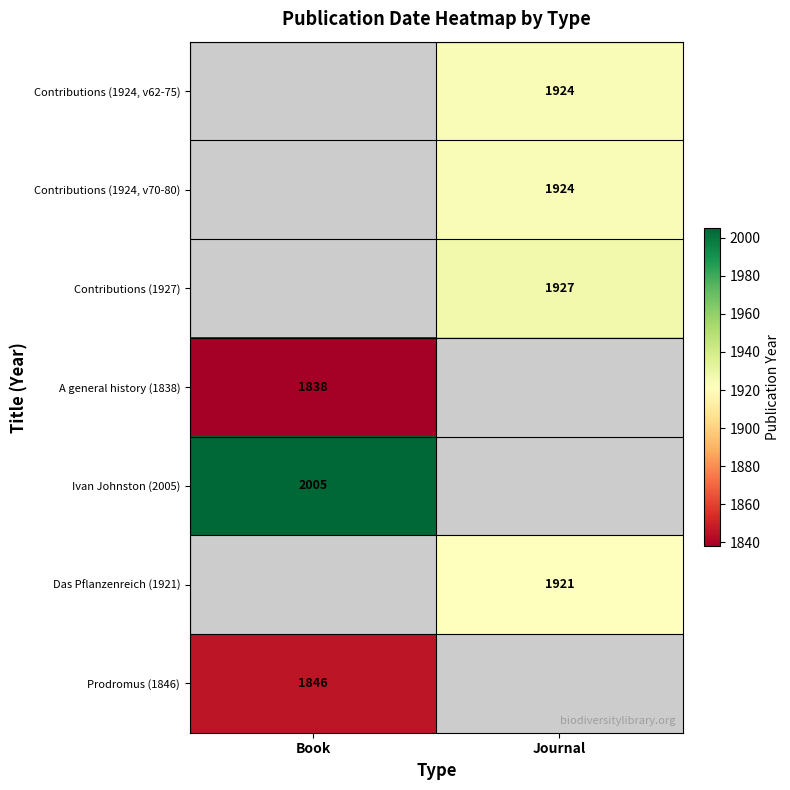

The value of A general history (1838) at Book is 1838. True or false?

True